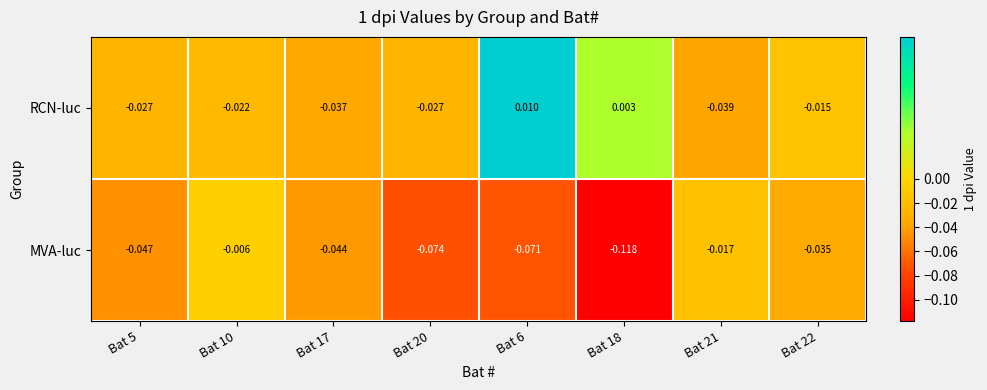

Which series has the largest range (max minus min)?

MVA-luc